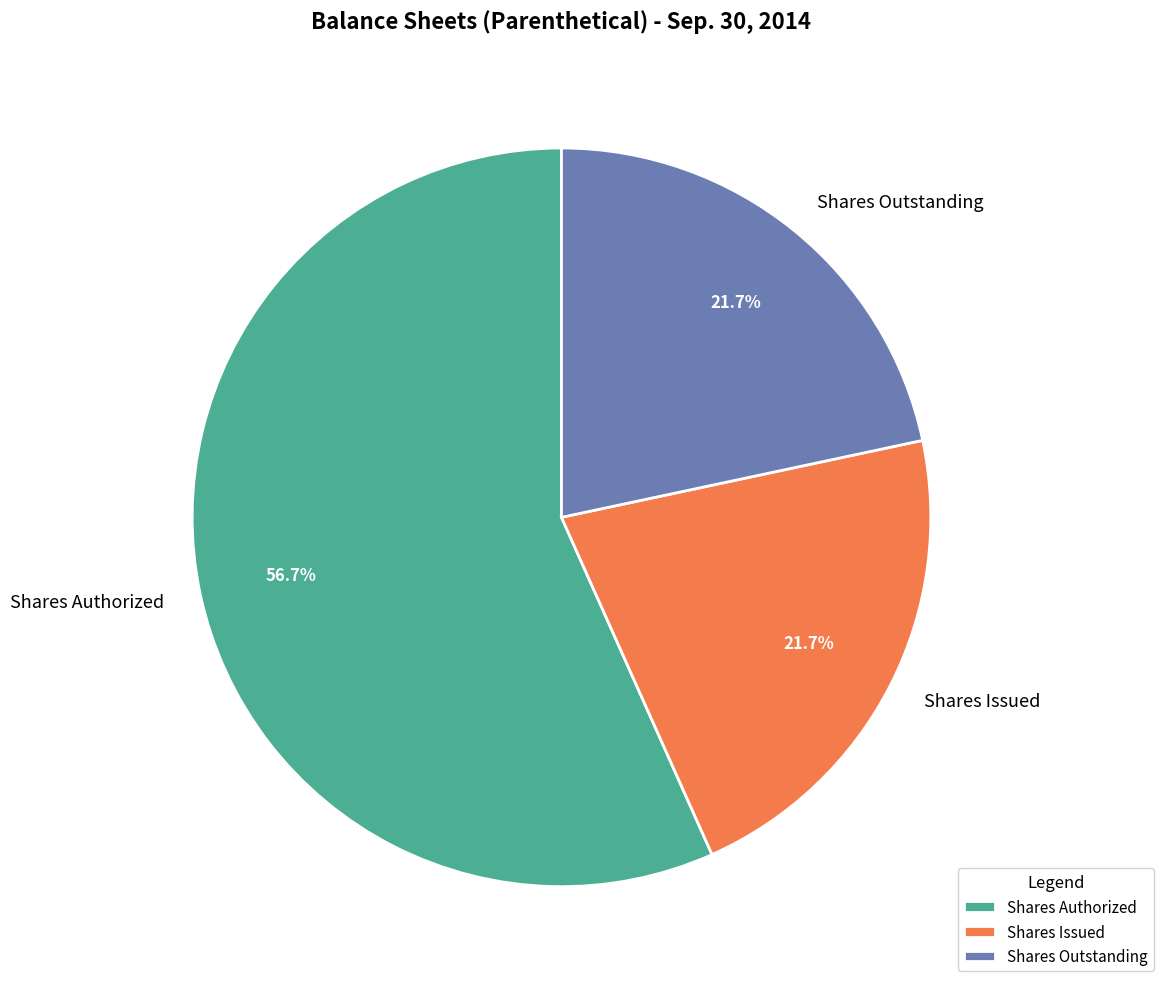

Between Shares Outstanding and Shares Authorized, which is larger?

Shares Authorized